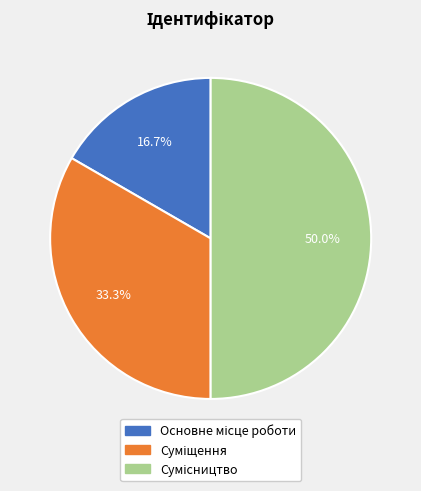

How many slices are in this pie chart?

3